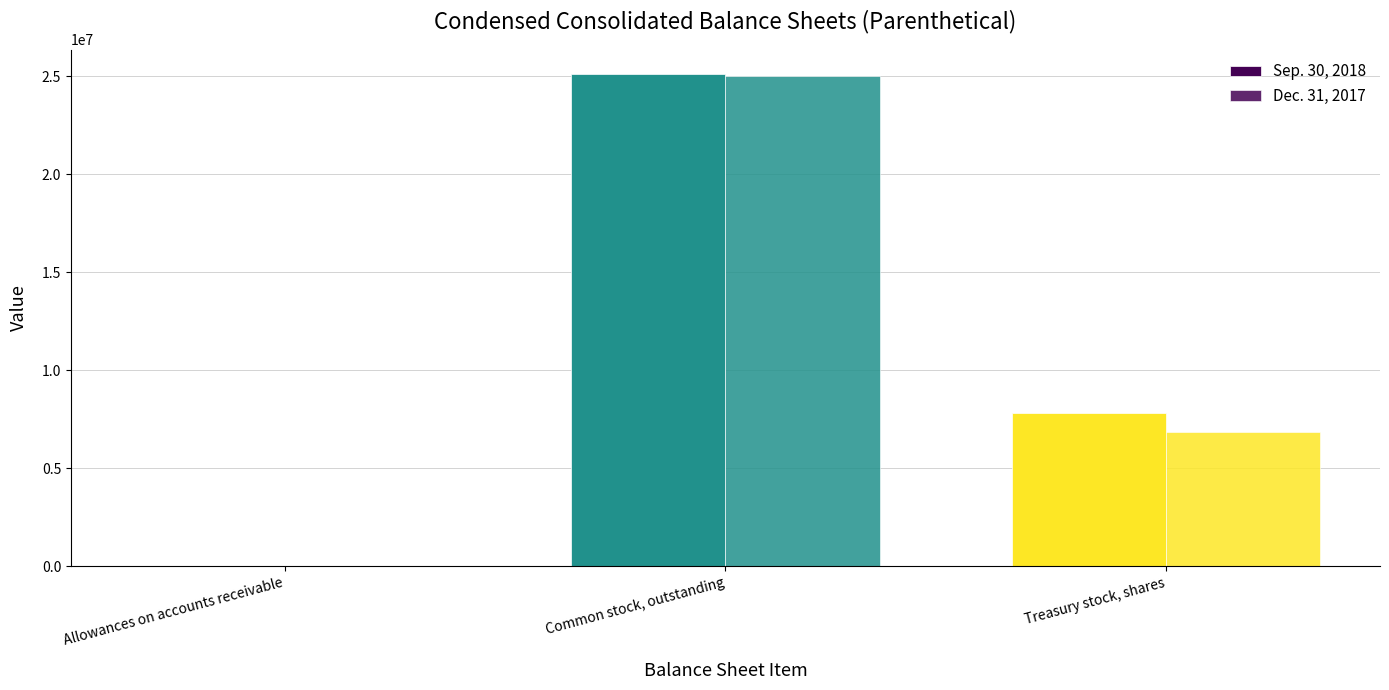

How many groups of bars are there?

3